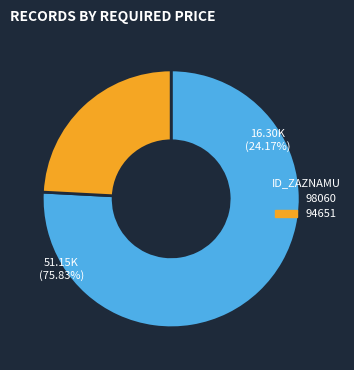

To the nearest percent, what is the difference between the largest and smallest slice percentages?

52%